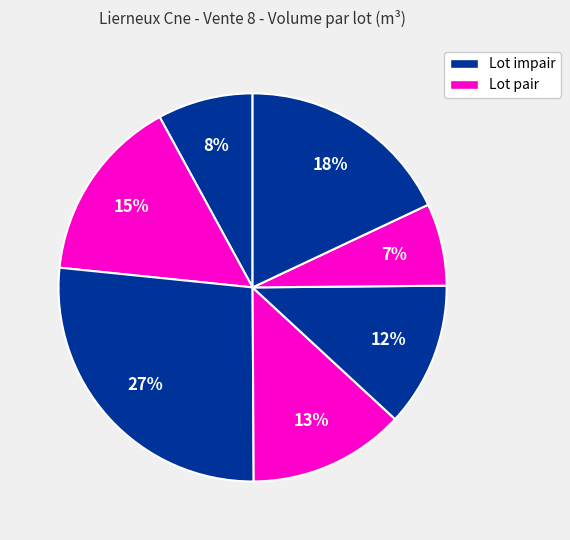

How many slices are in this pie chart?

7